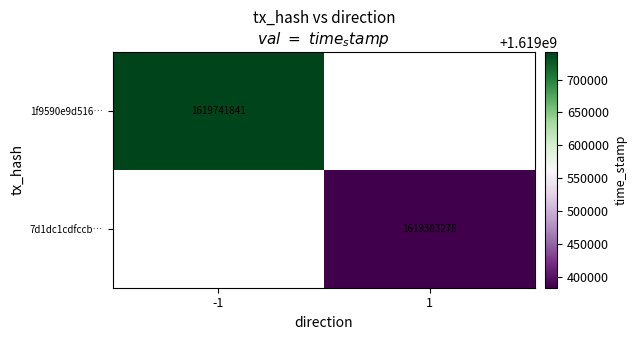

True or false: 7d1dc1cdfccb… has a value of 901755813 at 1.

False